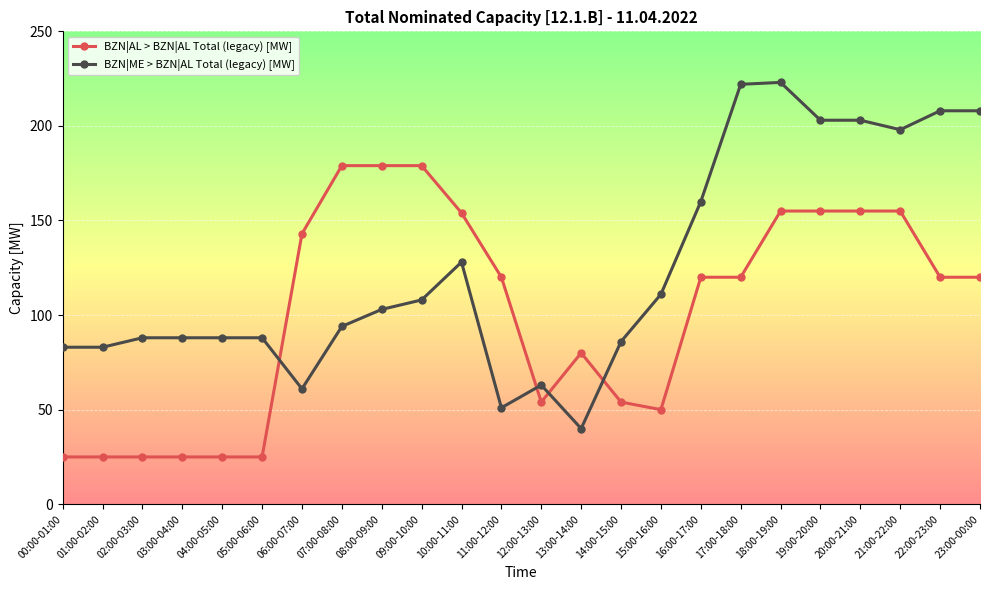

List the series in order of their peak value, highest first.

BZN|ME > BZN|AL Total (legacy) [MW], BZN|AL > BZN|AL Total (legacy) [MW]